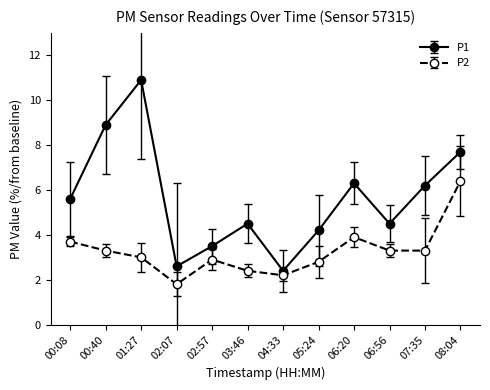

What is the highest value of the P1 series?

10.9